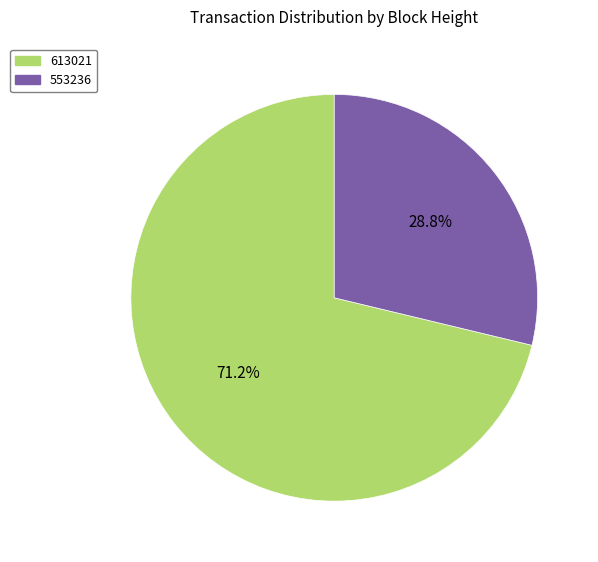

Between 613021 and 553236, which is larger?

613021